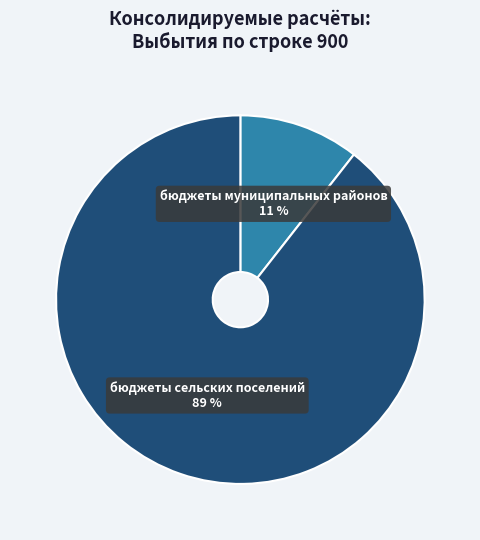

What is the majority slice?

бюджеты сельских поселений